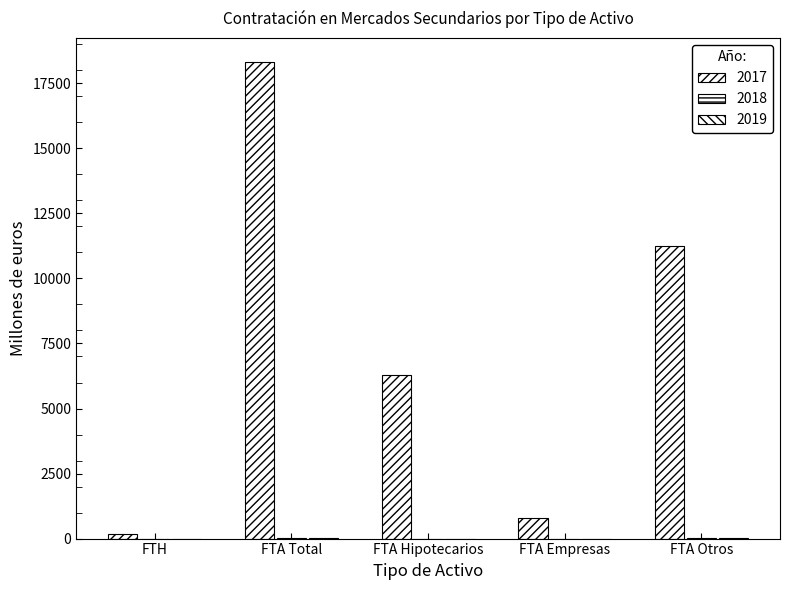

Reading left to right, list all the values displayed in this chart.

2017: 172.1	18328.7	6304.5	792.4	11231.8
2018: 0.0	7.1	0.0	0.0	6.5
2019: 0.0	13.9	0.4	0.0	13.5